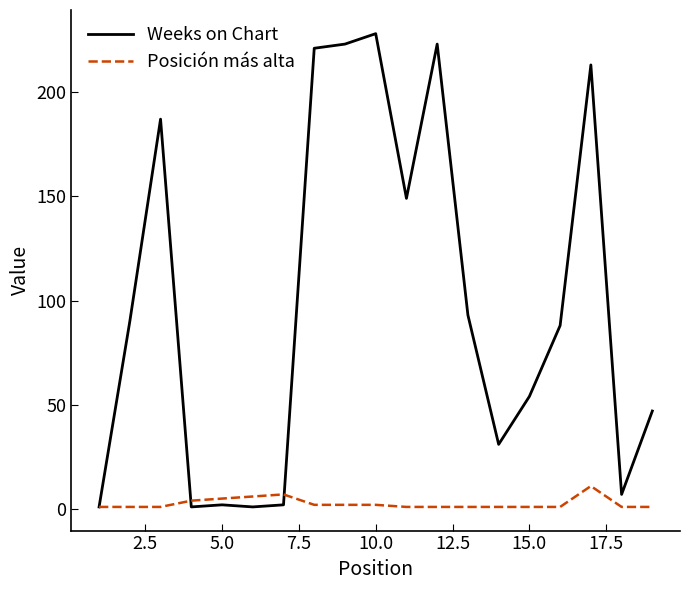

Which series ends up on top after the final intersection of Posición más alta and Weeks on Chart?

Weeks on Chart